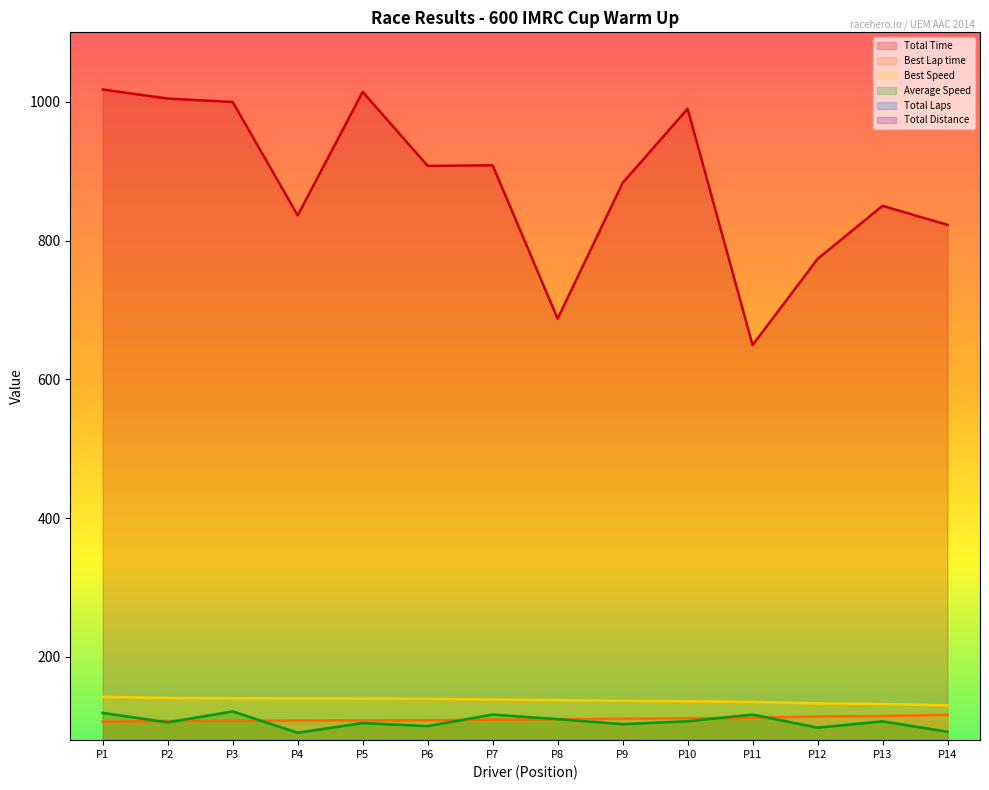

True or false: Average Speed and Total Time intersect in this chart.

False